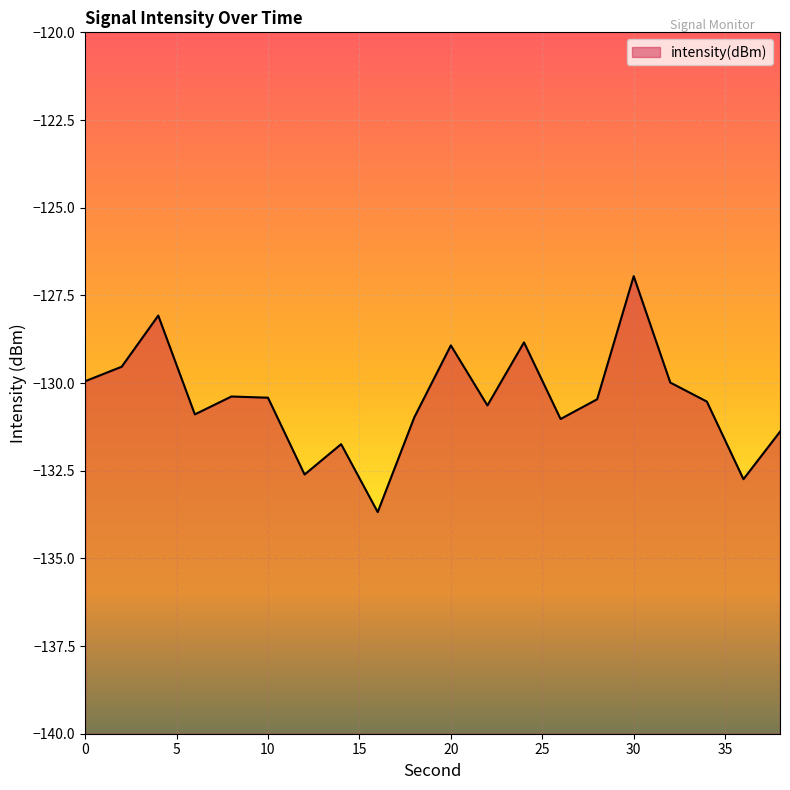

List the labels in order of value, smallest first.

16, 36, 12, 14, 38, 26, 18, 6, 22, 34, 28, 10, 8, 32, 0, 2, 20, 24, 4, 30